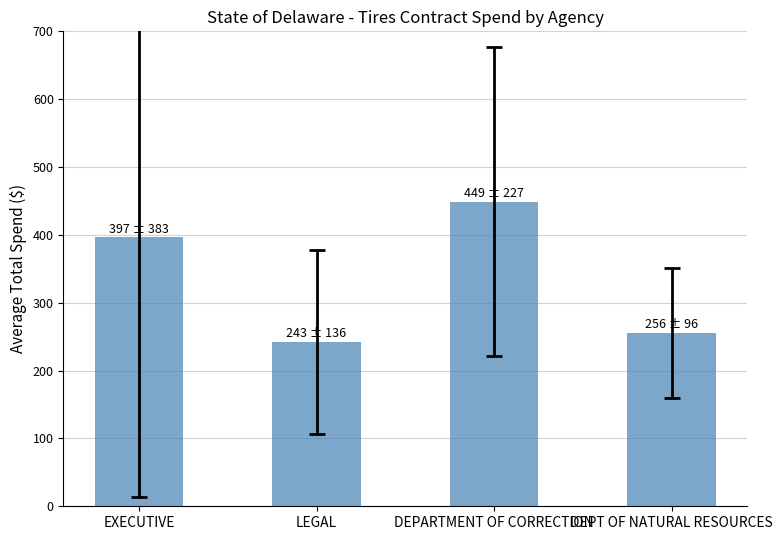

True or false: the data shows 450.3 at DEPT OF NATURAL RESOURCES.

False